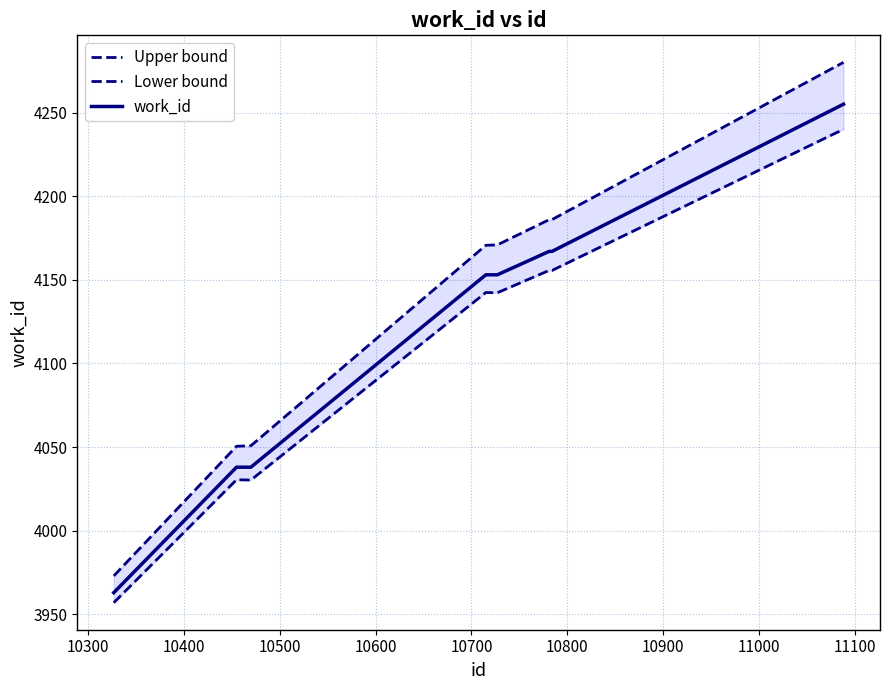

List the series in order of their overall mean, highest first.

Upper bound, work_id, Lower bound